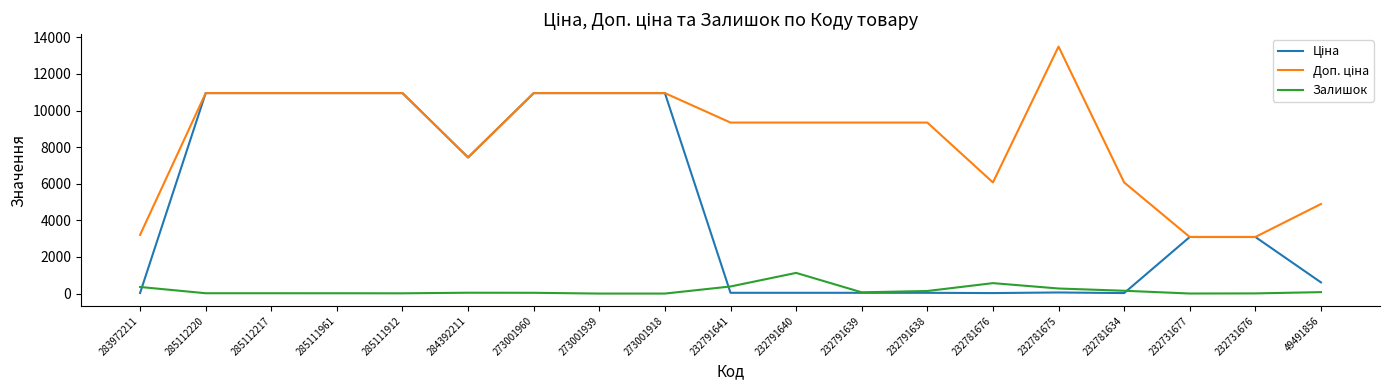

At which category does the chart reach its peak across all series?

232781675